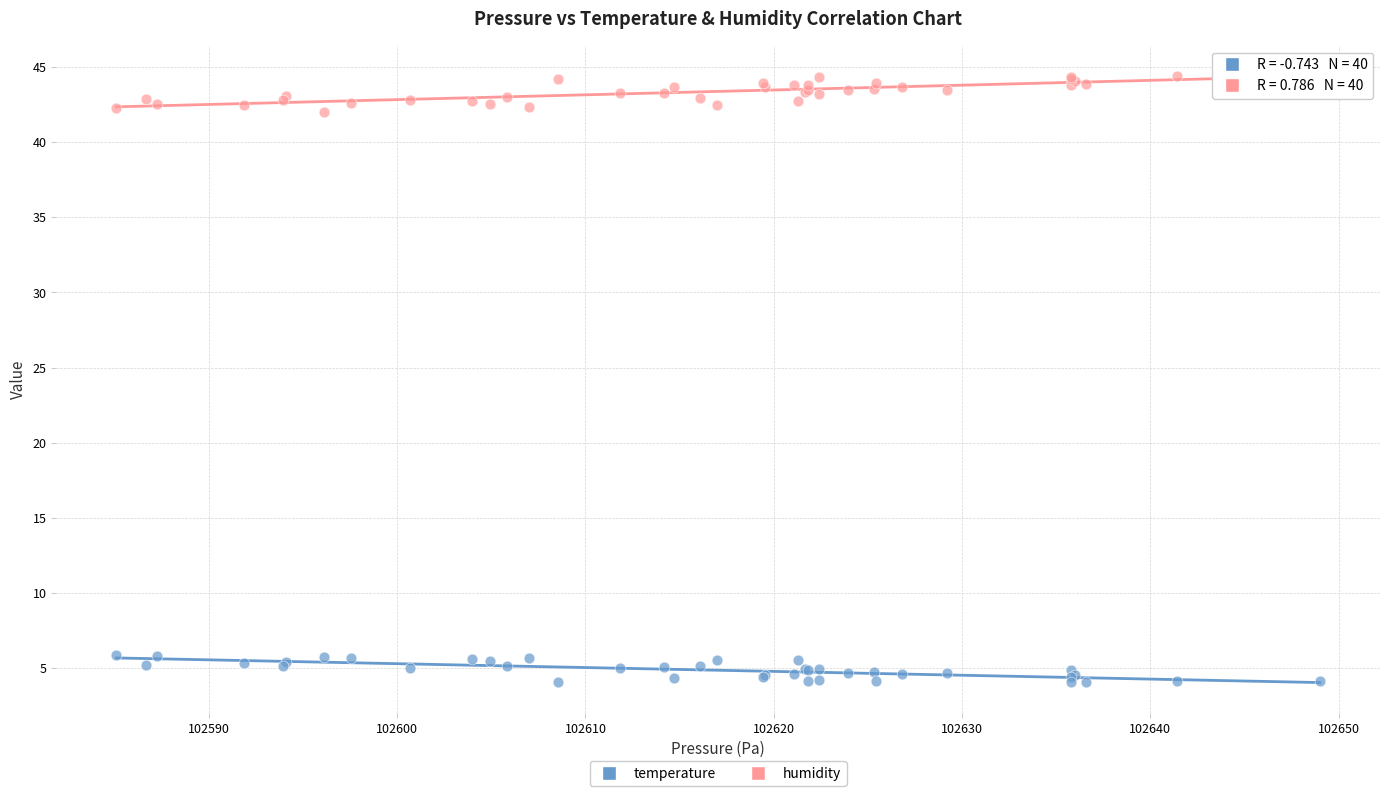

Which series contains the highest Y value?

humidity